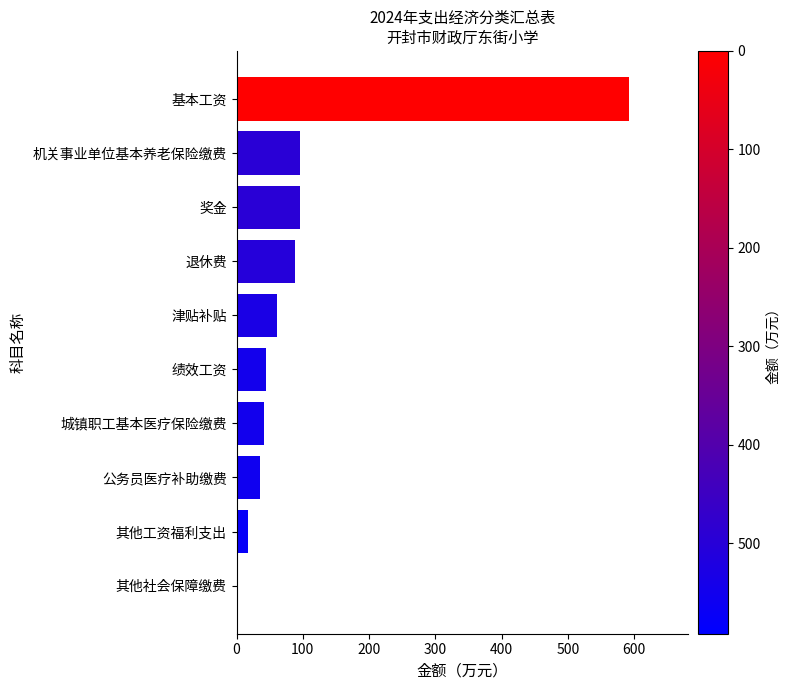

Are the bars horizontal?

Yes